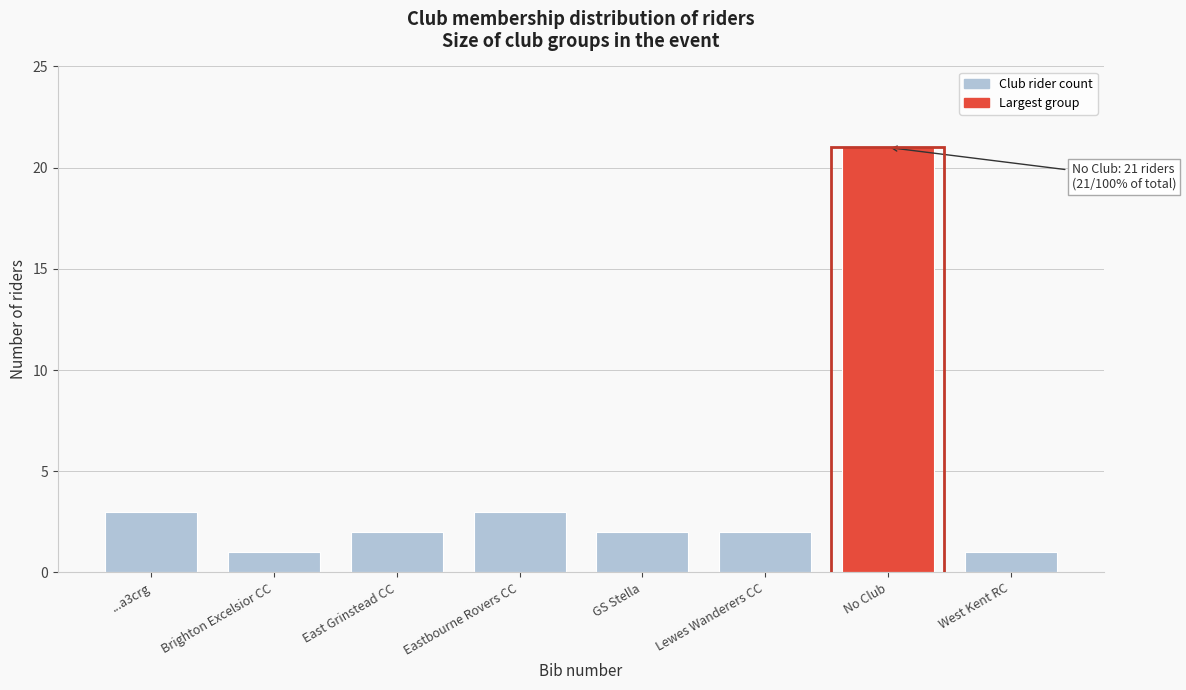

Reading left to right, transcribe all the data shown in this chart.

3	1	2	3	2	2	21	1